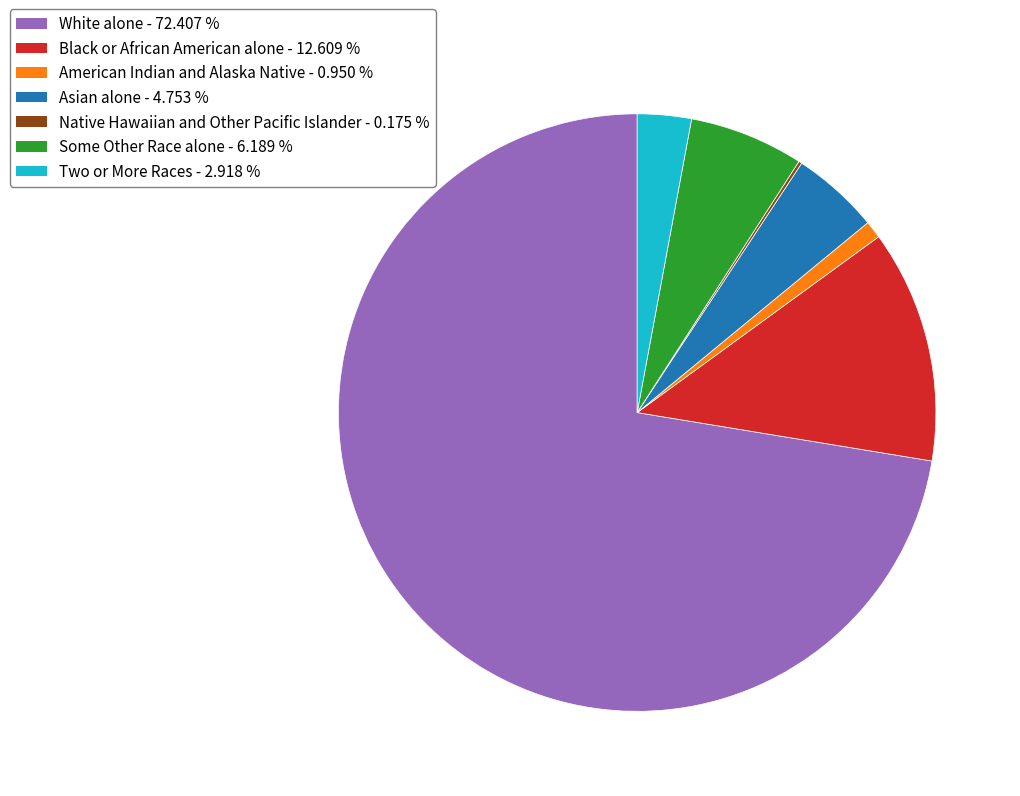

What is the largest slice in the pie chart?

White alone